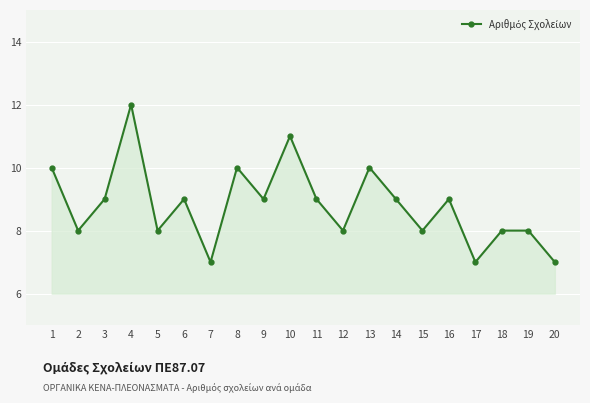

Count the number of data series in this chart.

1